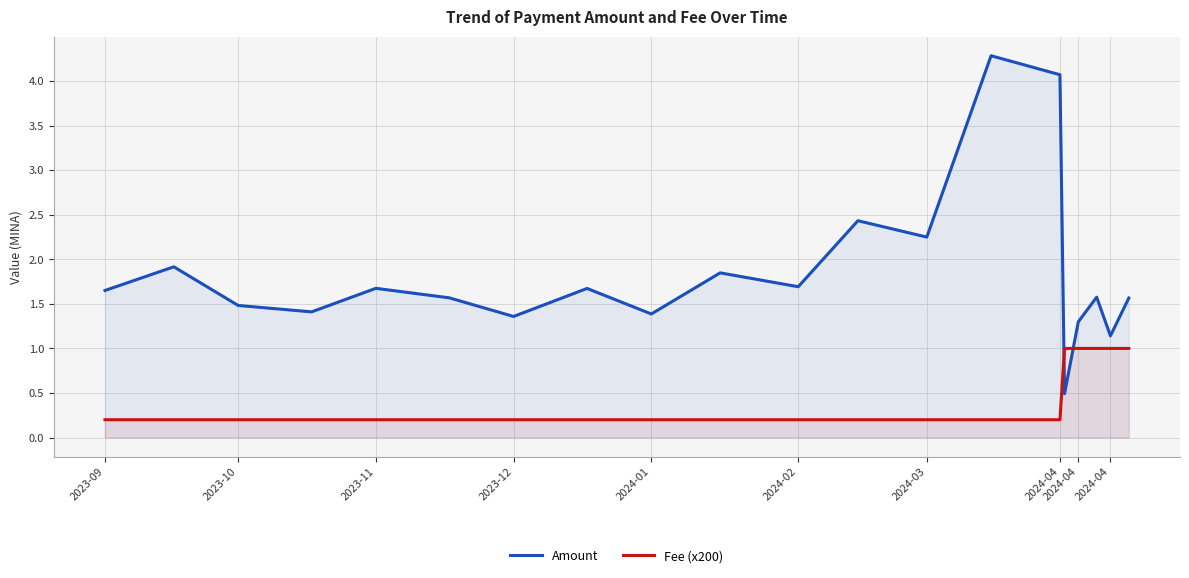

What are all the series names shown in the legend?

Amount, Fee (x200)